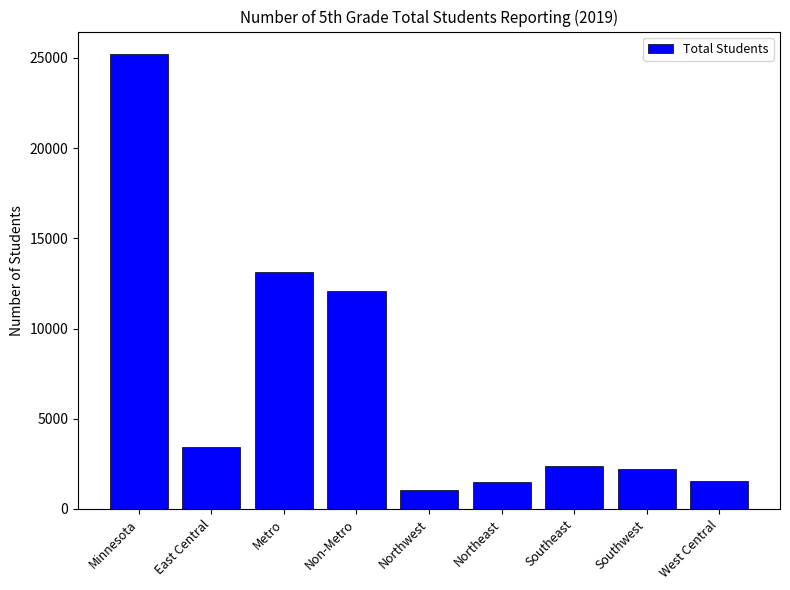

What is the value of the 2nd bar from the left?

3424